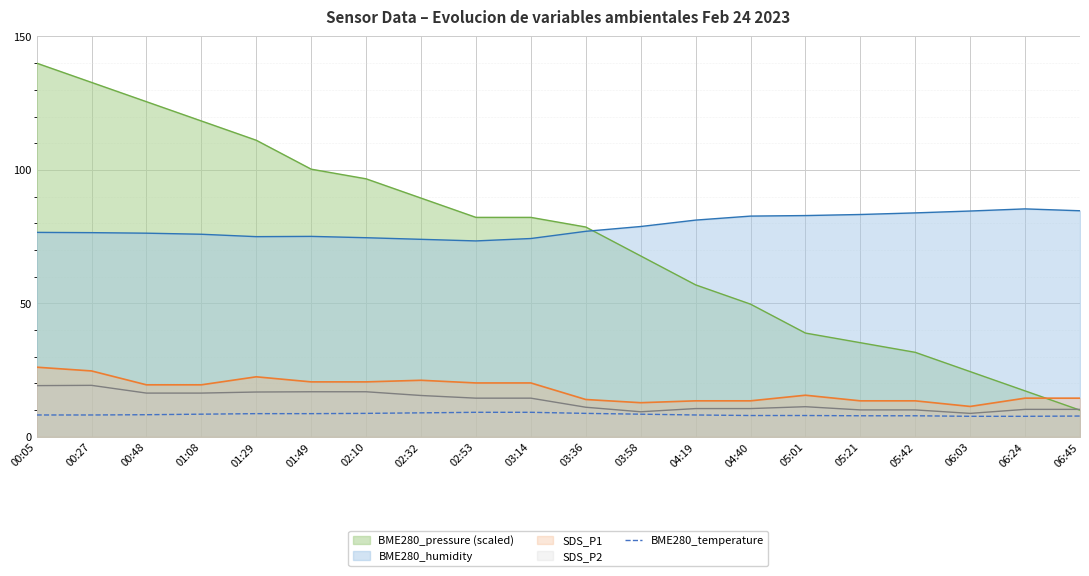

How many lines are shown in the chart?

5